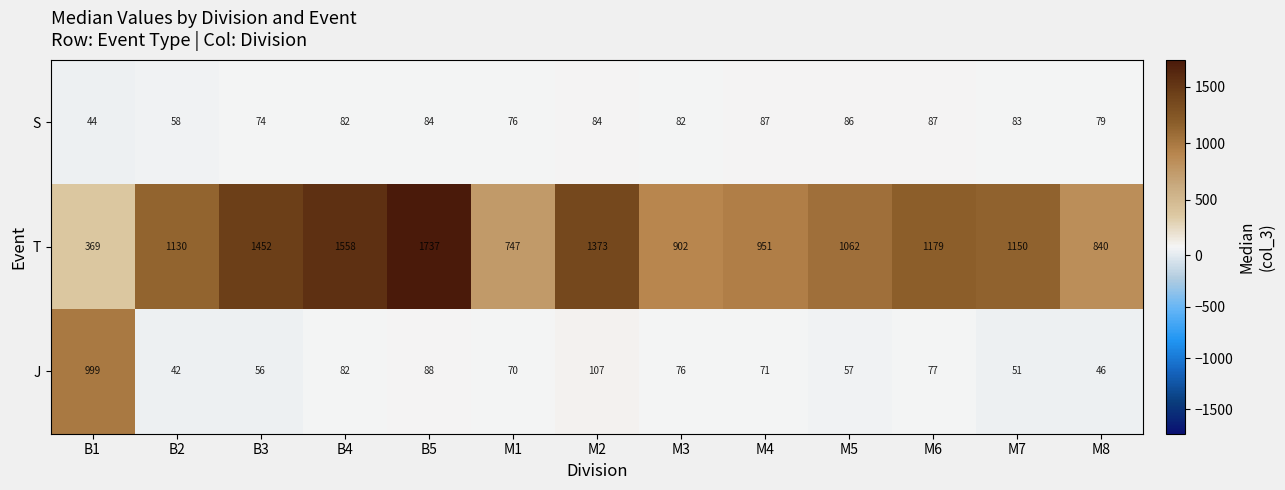

What is the average value of the T series?

1112